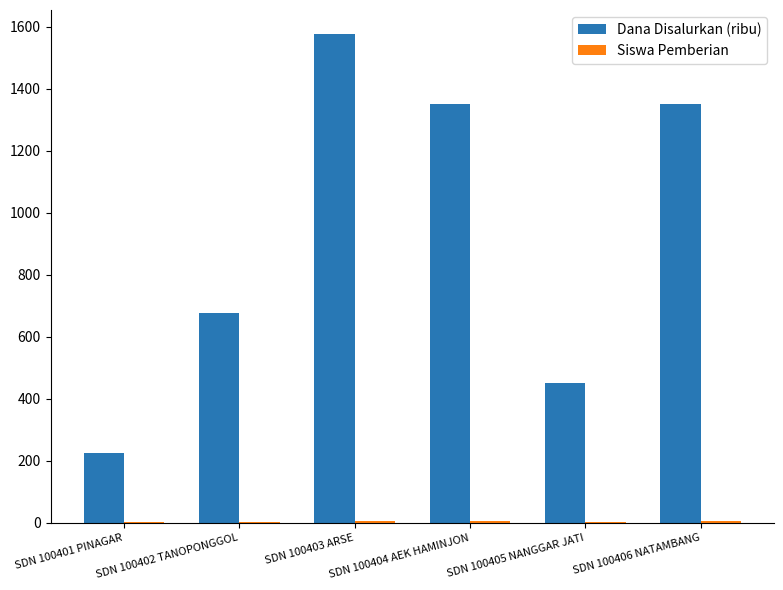

Which label corresponds to the largest value in the chart?

SDN 100403 ARSE